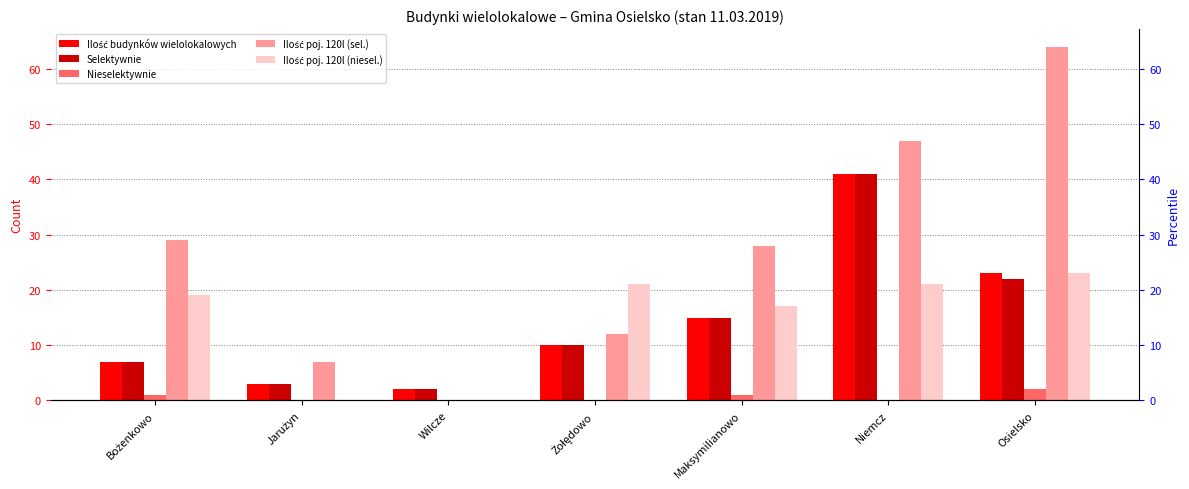

At Niemcz, list the series in order from smallest to largest.

Nieselektywnie, Ilość poj. 120l (niesel.), Ilość budynków wielolokalowych, Selektywnie, Ilość poj. 120l (sel.)